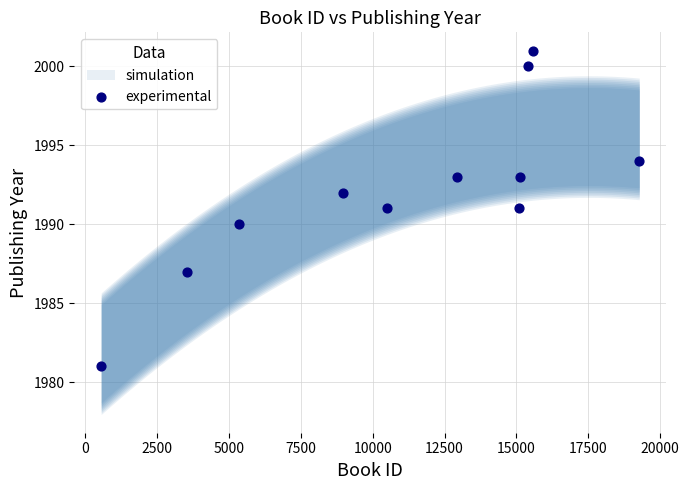

What is the average X value?

11124